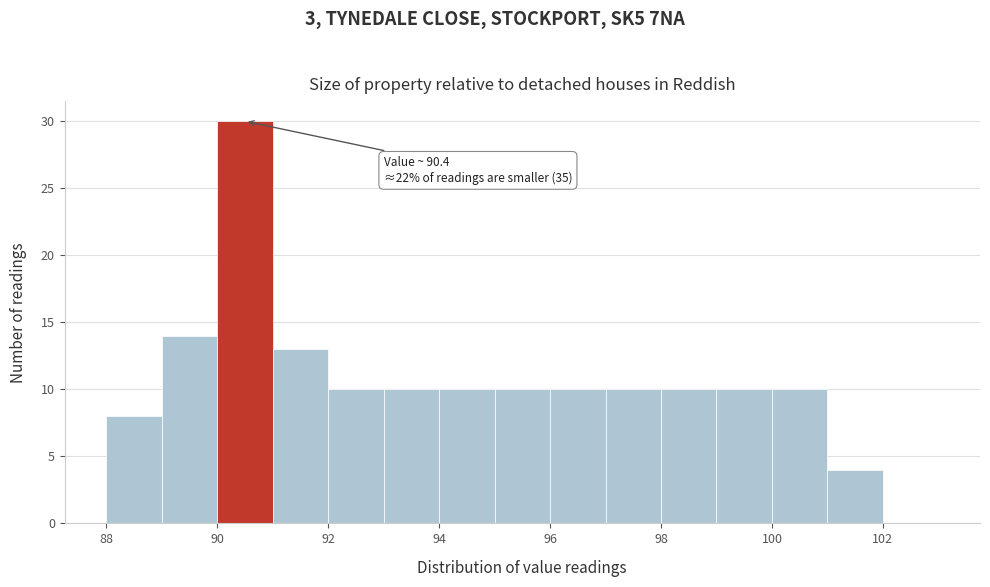

Which range on the x-axis has the tallest bar?

90 to 91